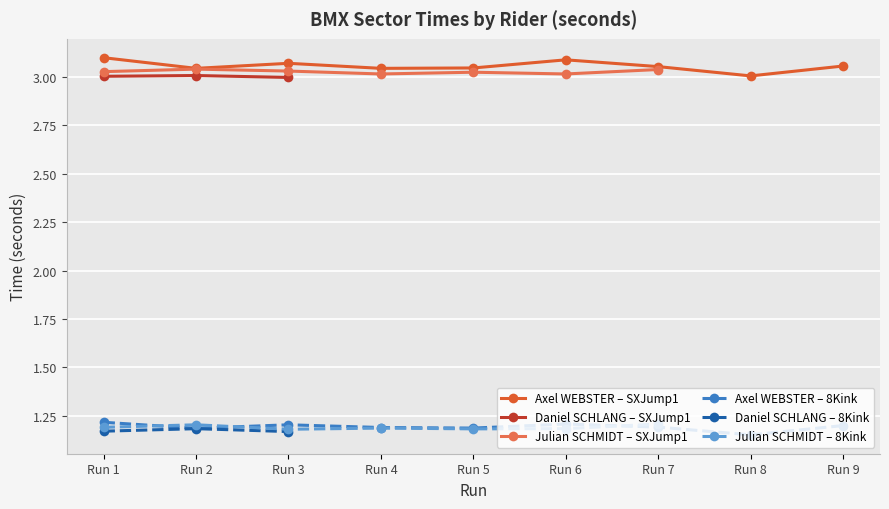

At which category is the sum across all series the highest?

Run 1